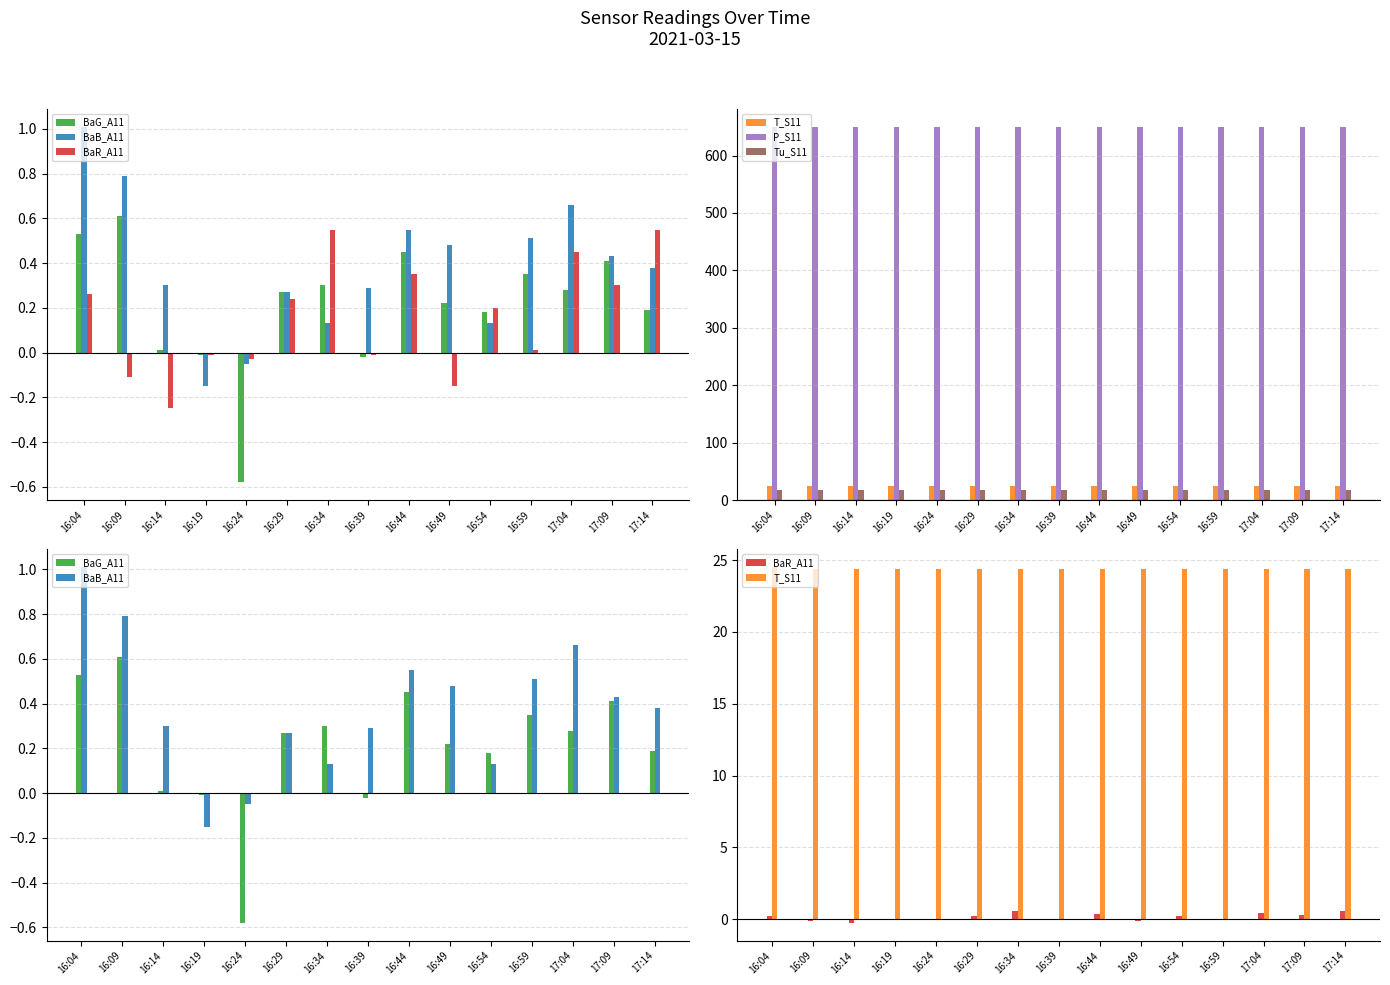

How many groups of bars are there?

15